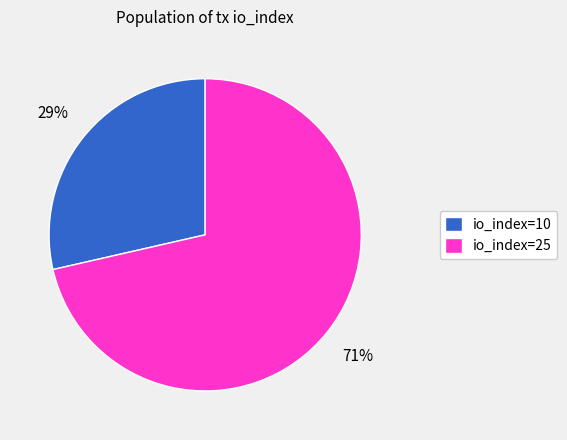

To the nearest percent, what percentage of the pie is io_index=25?

71%